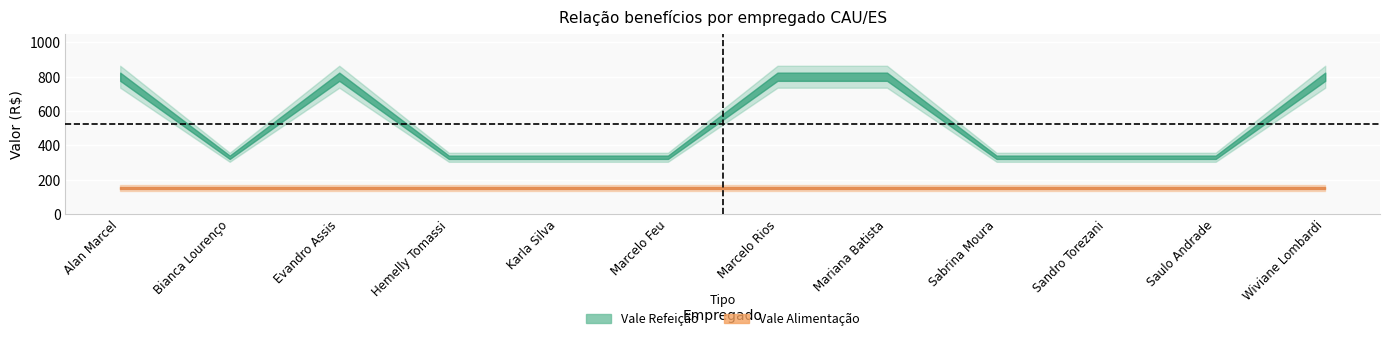

How many categories are shown in the chart?

12